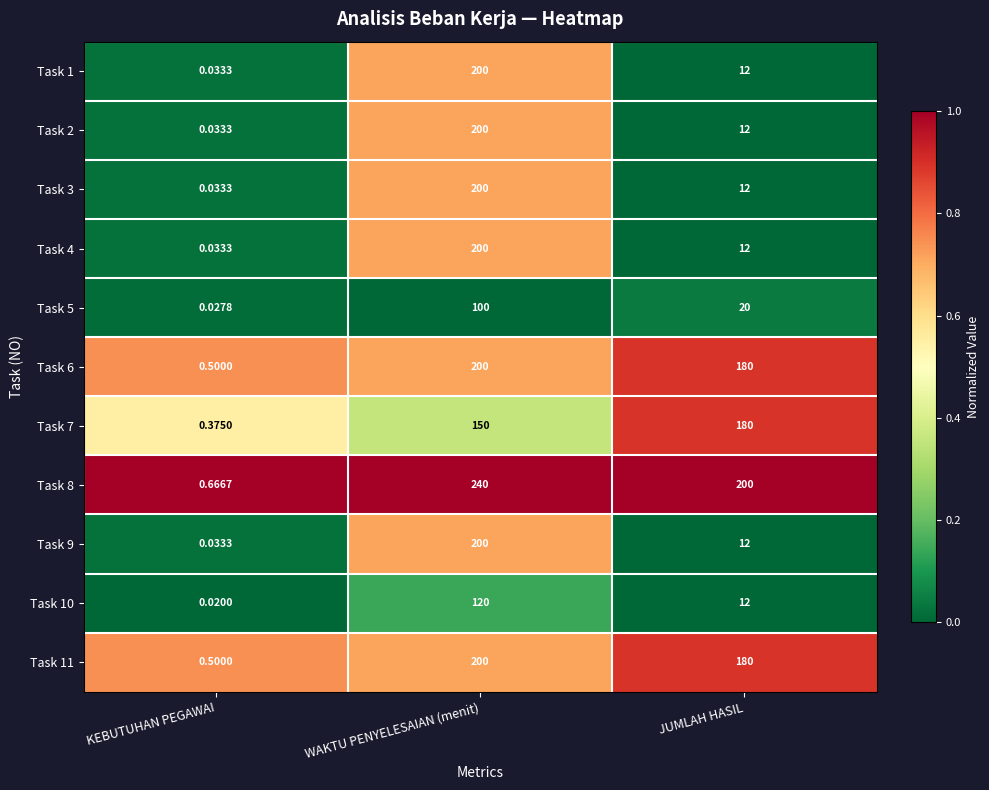

Where is Task 5 nearest to the value 50?

JUMLAH HASIL